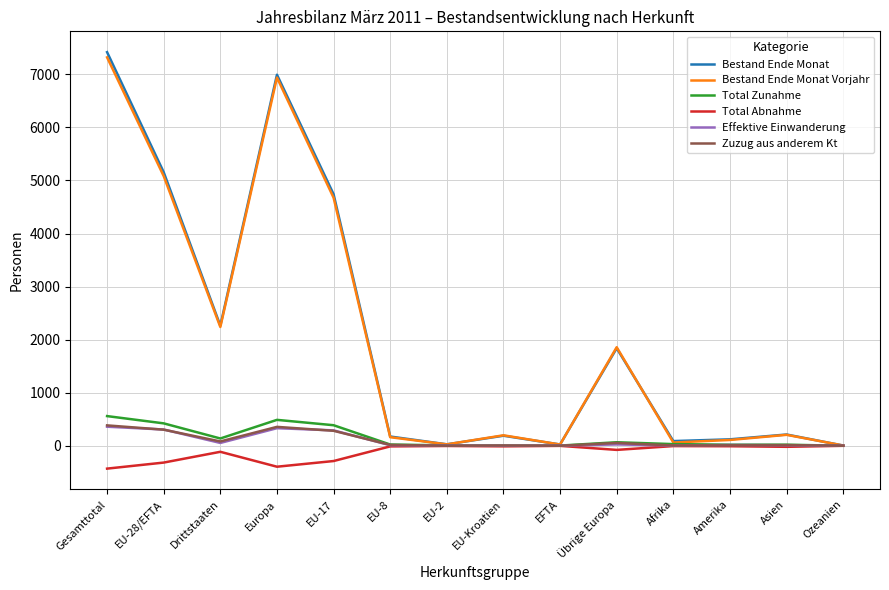

At which label is Bestand Ende Monat closest to 3711?

EU-17